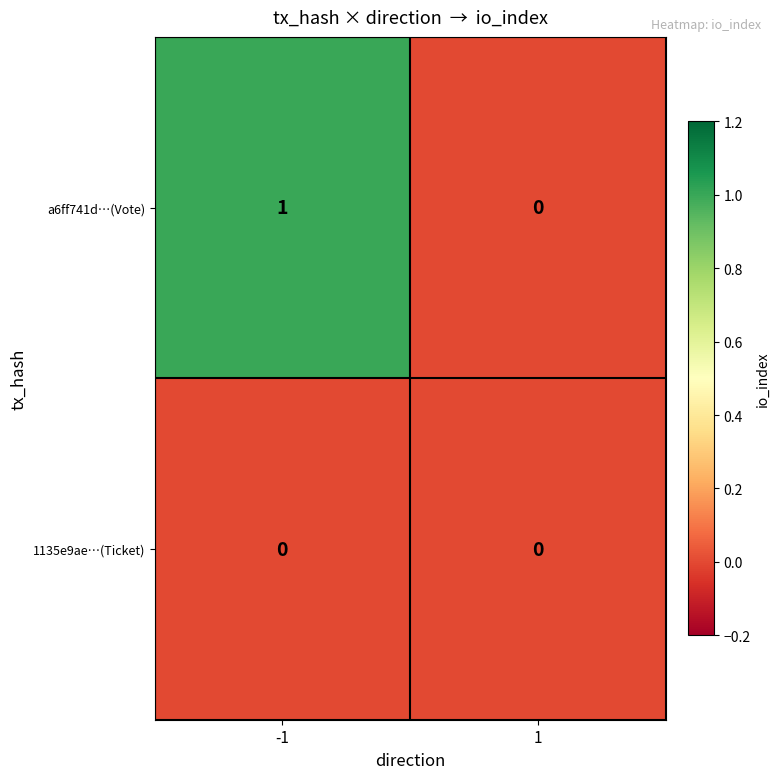

Is the value of a6ff741d…(Vote) at -1 greater than the value of 1135e9ae…(Ticket) at -1?

Yes